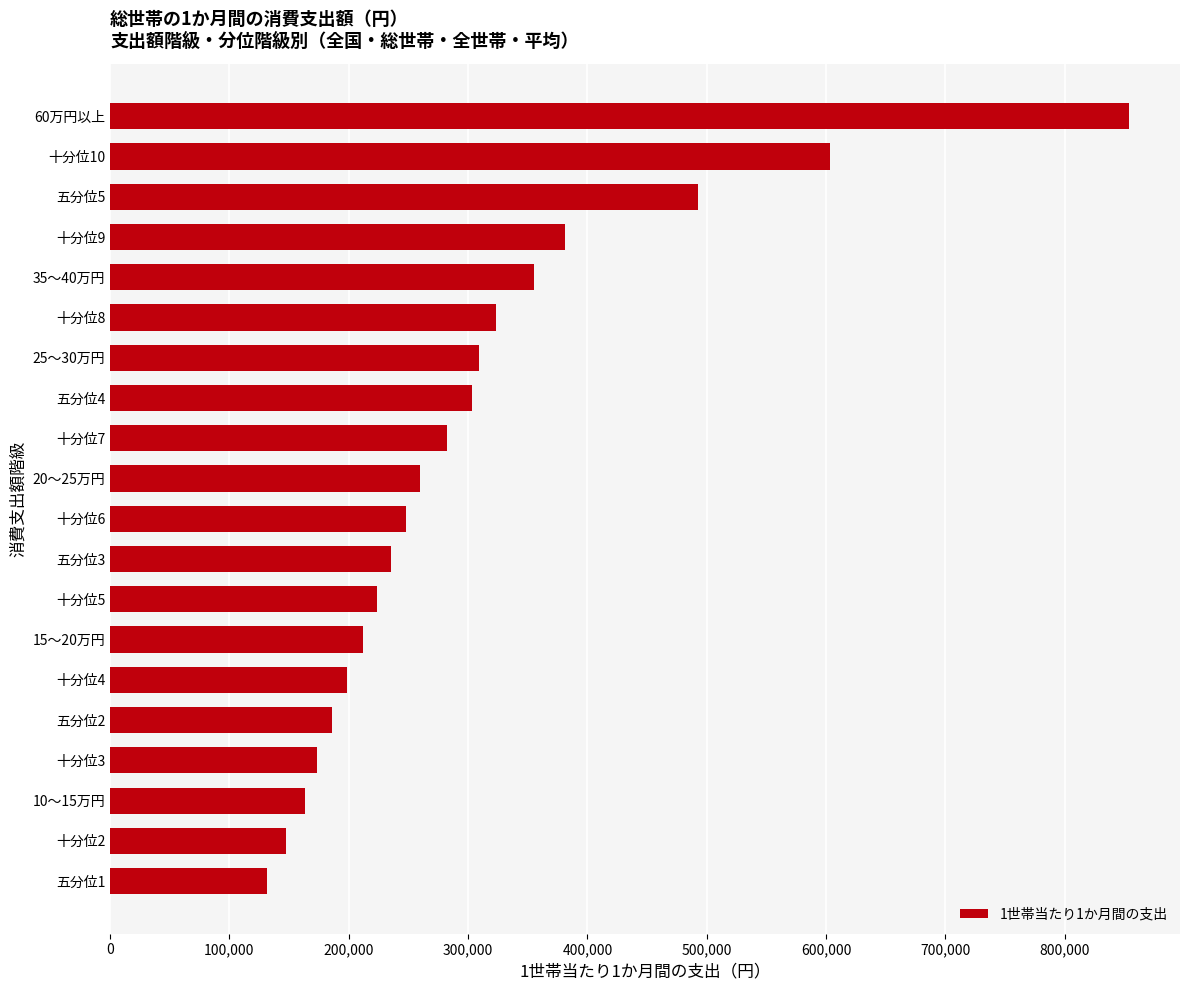

Which has a higher value, 35～40万円 or 十分位7?

35～40万円